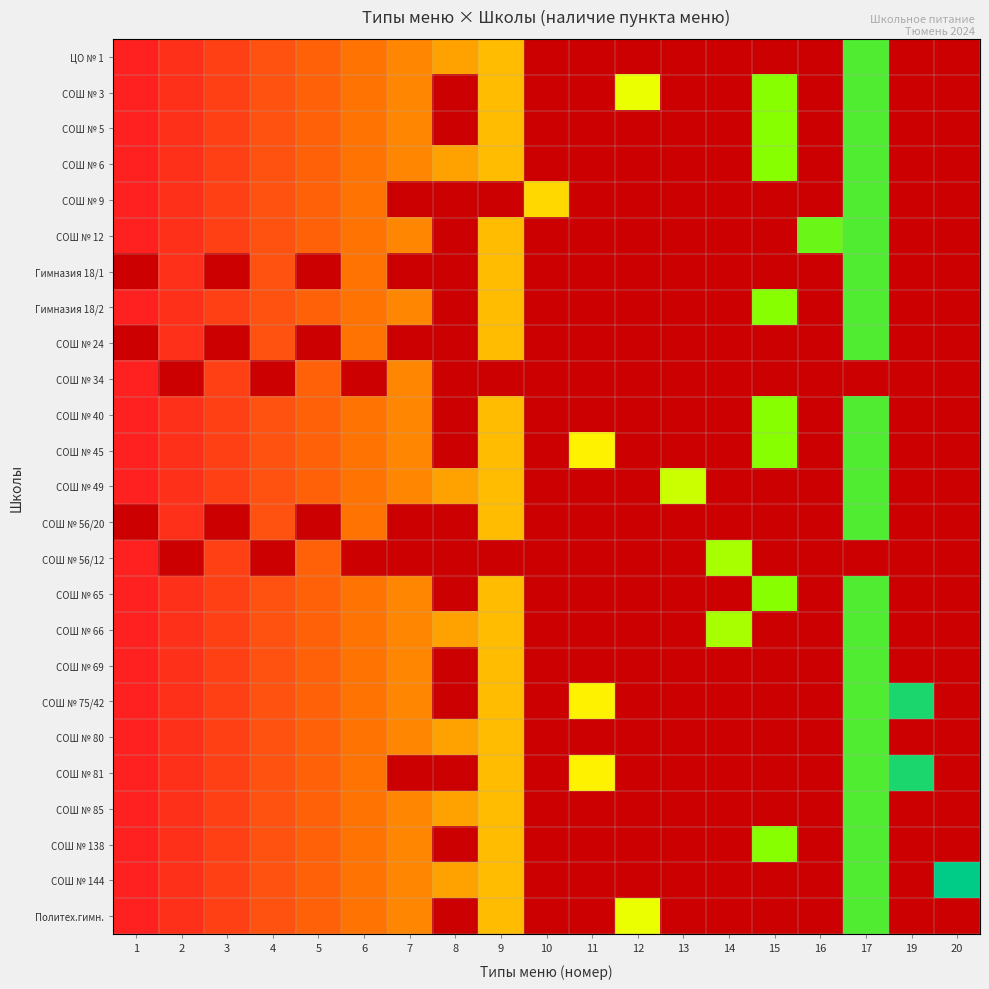

List the series in order of their peak value, highest first.

Гимназия 18/1, СОШ № 24, СОШ № 56/20, СОШ № 144, СОШ № 75/42, СОШ № 81, ЦО № 1, СОШ № 3, СОШ № 5, СОШ № 6, СОШ № 9, СОШ № 12, Гимназия 18/2, СОШ № 40, СОШ № 45, СОШ № 49, СОШ № 65, СОШ № 66, СОШ № 69, СОШ № 80, СОШ № 85, СОШ № 138, Политех.гимн., СОШ № 56/12, СОШ № 34